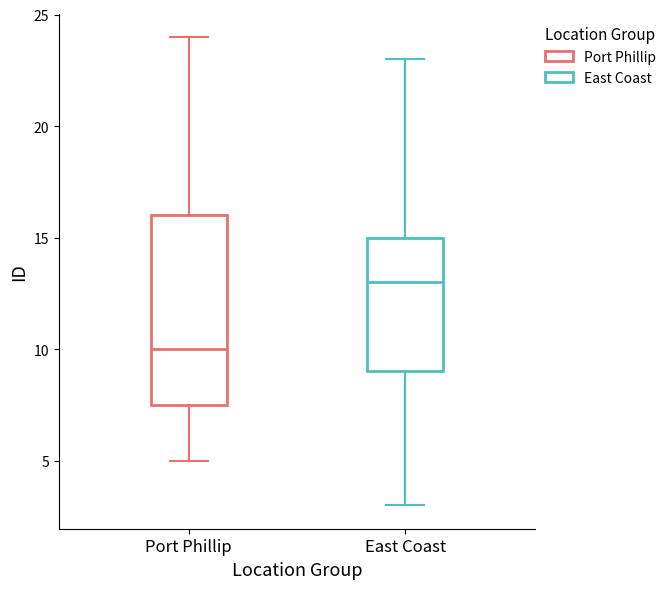

Reading left to right, transcribe this box plot: for each box, give where its median line is, the range the box spans, and where its two whiskers end, as read against the y-axis. The values are not printed on the chart, so give them approximately, as read against the axis.

Port Phillip: median 10.0, box 7.5 to 16.0, whiskers 5.0 to 24.0
East Coast: median 13.0, box 9.0 to 15.0, whiskers 3.0 to 23.0